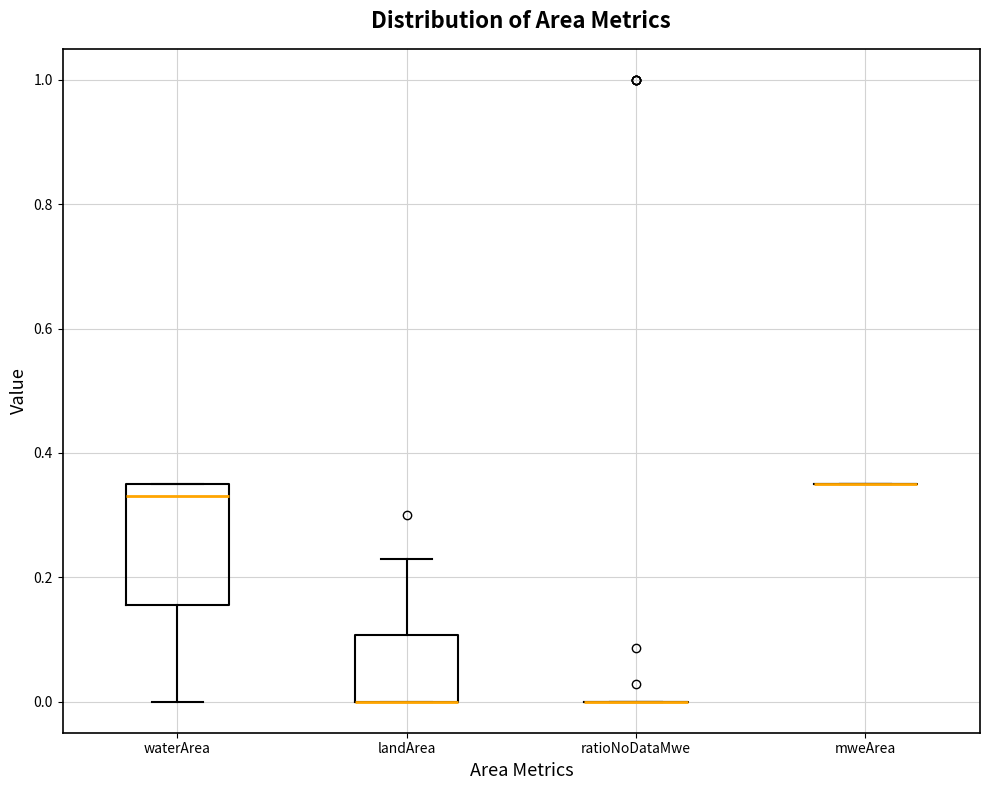

Reading left to right, read every box against the y-axis: the position of its median line, the range the box covers, and the ends of its whiskers. The values are not printed on the chart, so give them approximately, as read against the axis.

waterArea: median 0.34, box 0.16 to 0.36, whiskers 0.00 to 0.36
landArea: median 0.00 (drawn on the box's lower edge), box 0.00 to 0.10, whiskers 0.00 to 0.24
ratioNoDataMwe: box collapsed to a line at 0.00, whiskers 0.00 to 0.00
mweArea: box collapsed to a line at 0.36, whiskers 0.36 to 0.36